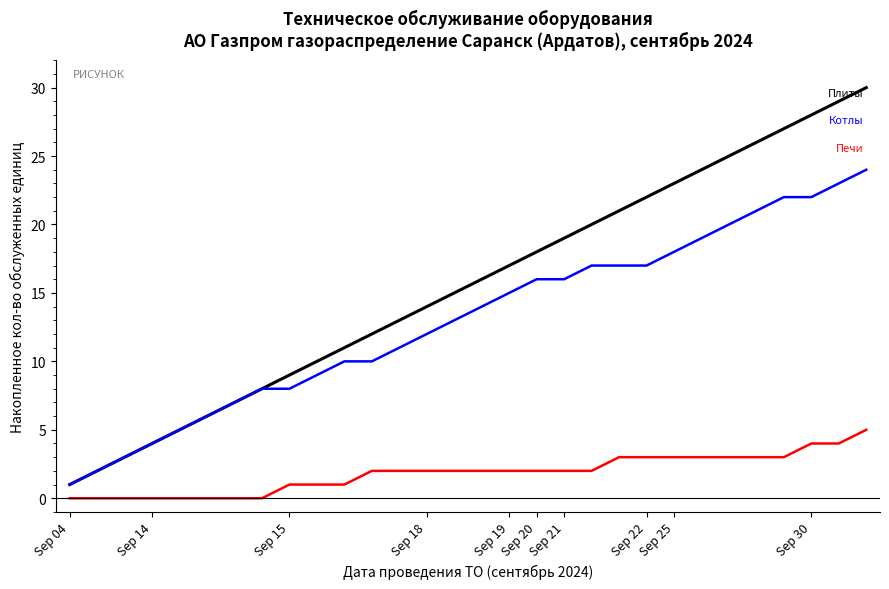

What is the maximum value shown in the chart?

30